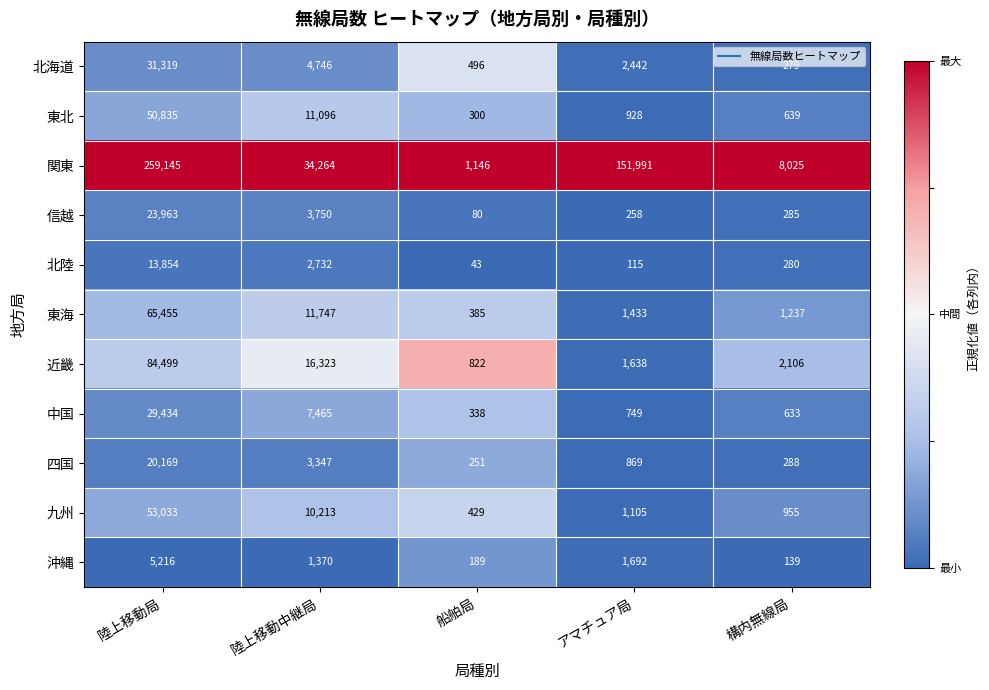

At which label does 東北 first exceed 928?

陸上移動局